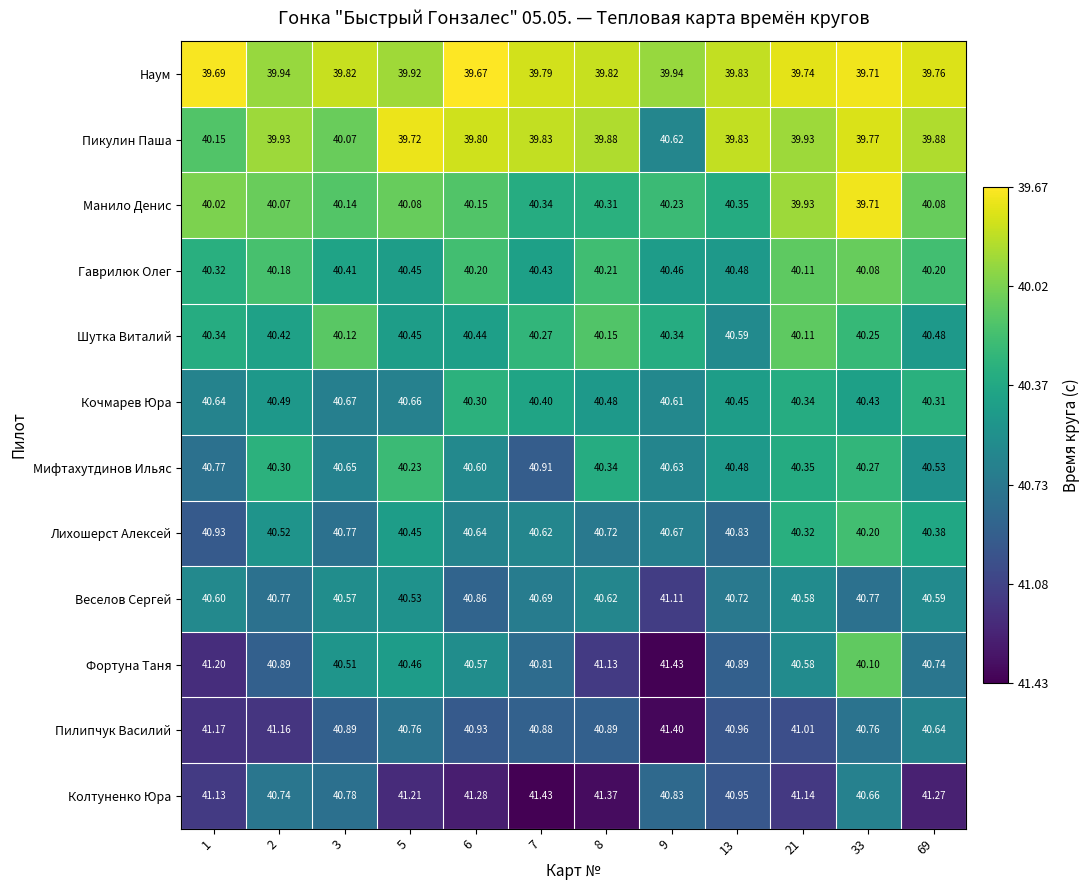

Count the number of data series in this chart.

12